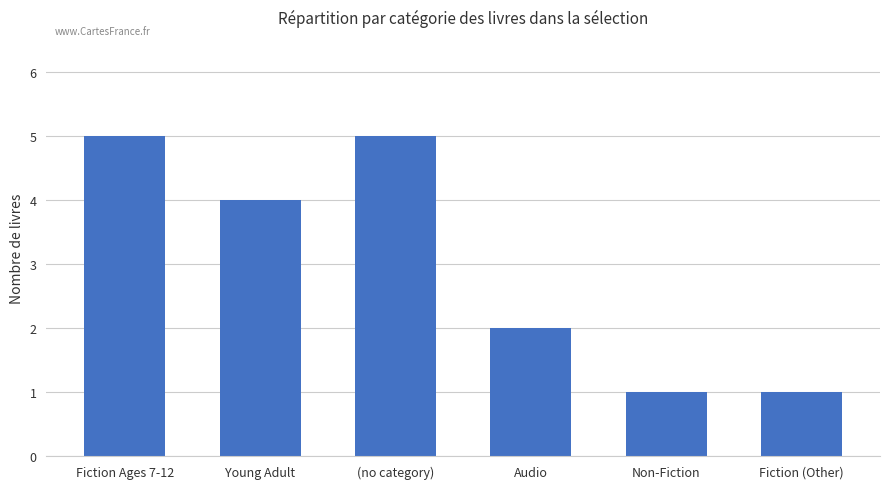

What position from the right is Fiction (Other)?

1